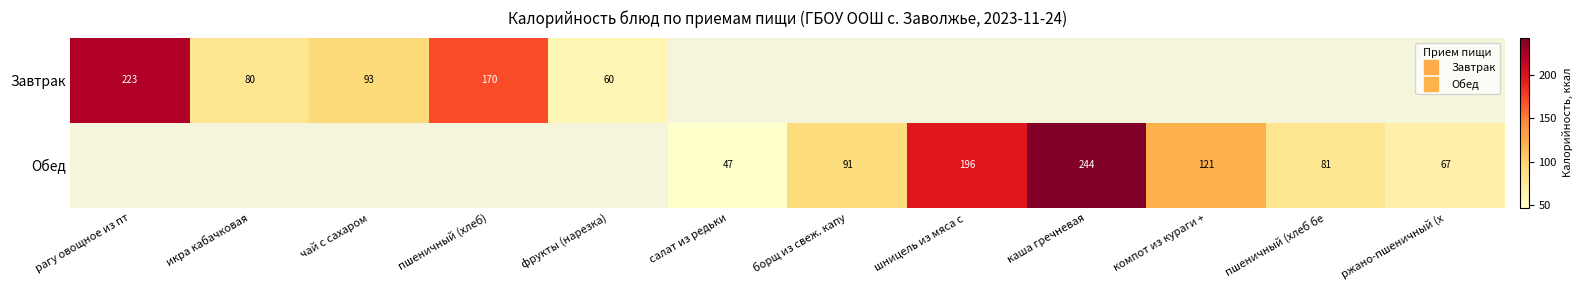

Between икра кабачковая and чай с сахаром, which series saw the biggest shift?

Завтрак